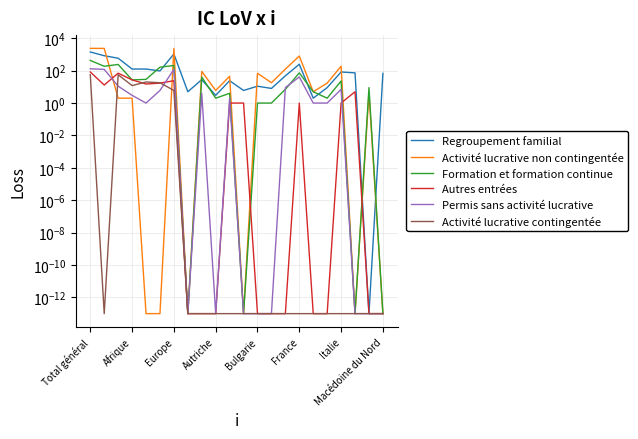

Is it true that Regroupement familial equals 24.0 at 10?

True